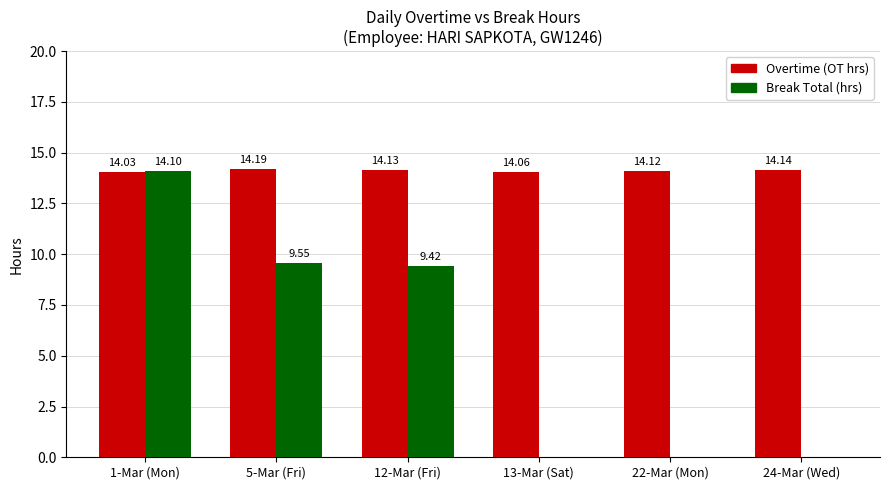

Between 13-Mar (Sat) and 22-Mar (Mon), which series saw the biggest shift?

Overtime (OT hrs)